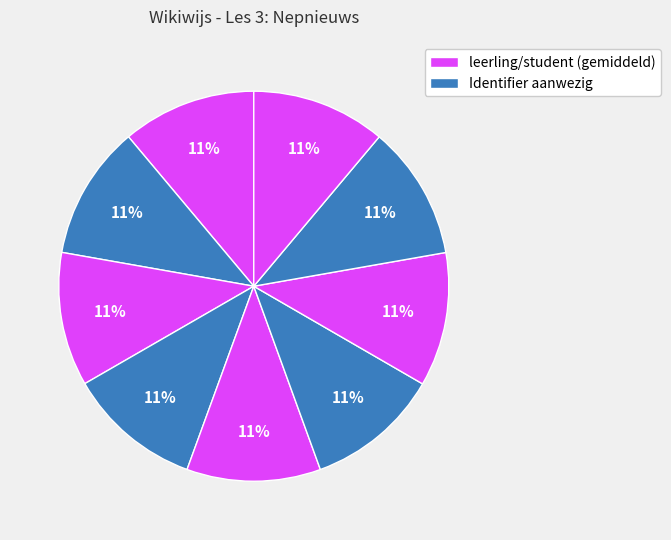

How many slices are in this pie chart?

9